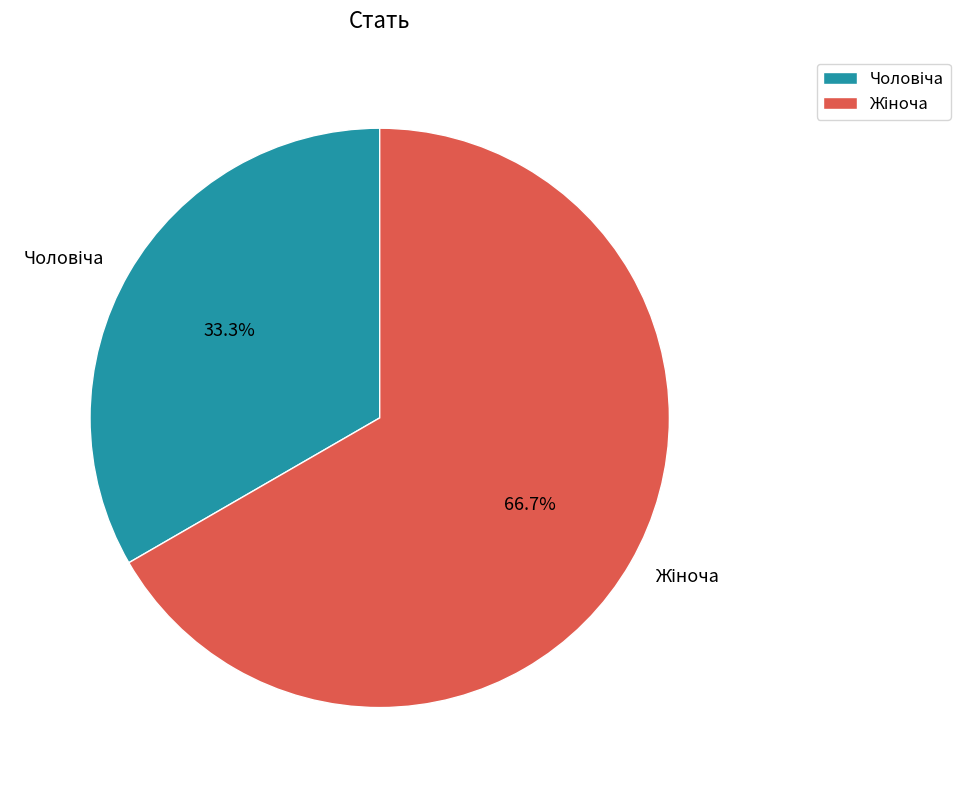

Does any single category account for the majority?

Yes